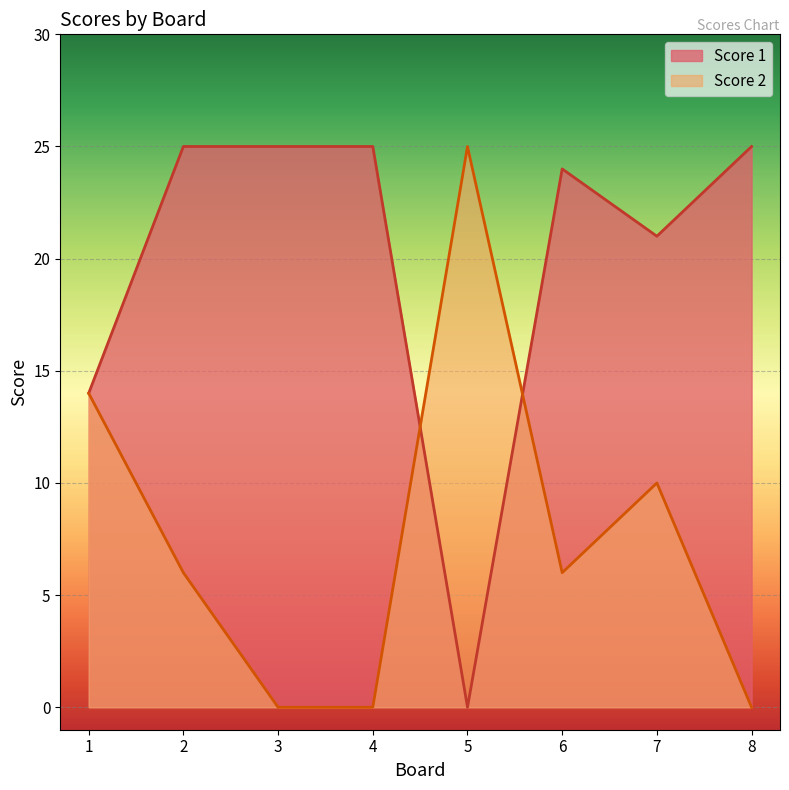

Rank the series by their maximum value, from lowest to highest.

Score 1, Score 2